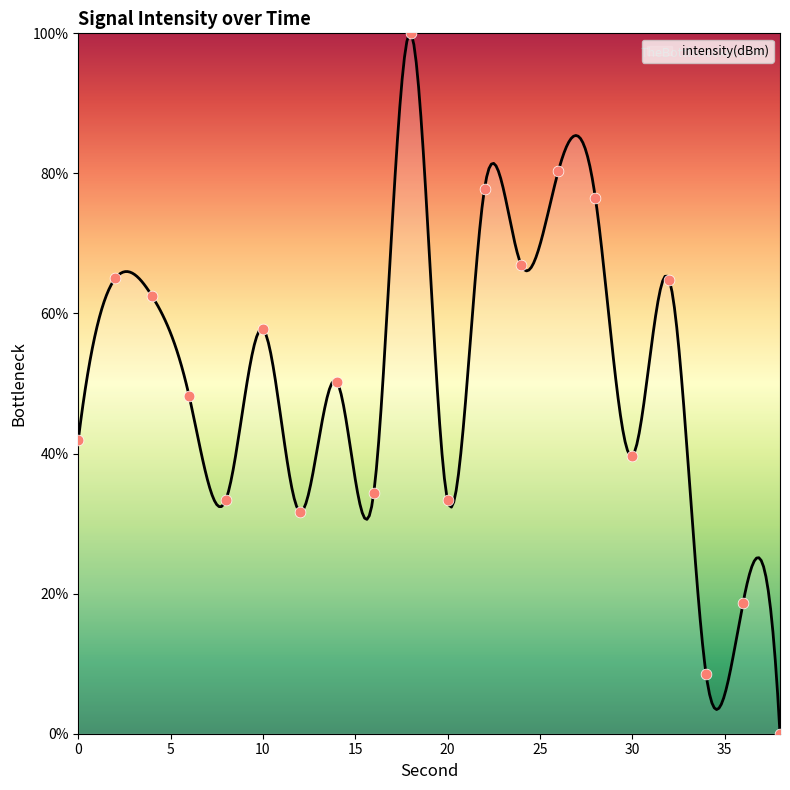

What is the change in value from 26 to 38?

-80.4